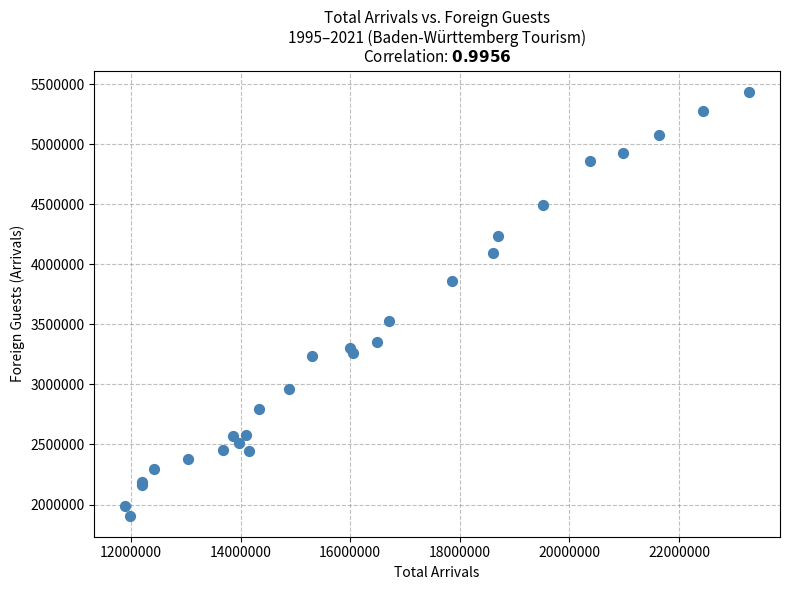

What Y value in the scatter plot is closest to 3671468?

3529759